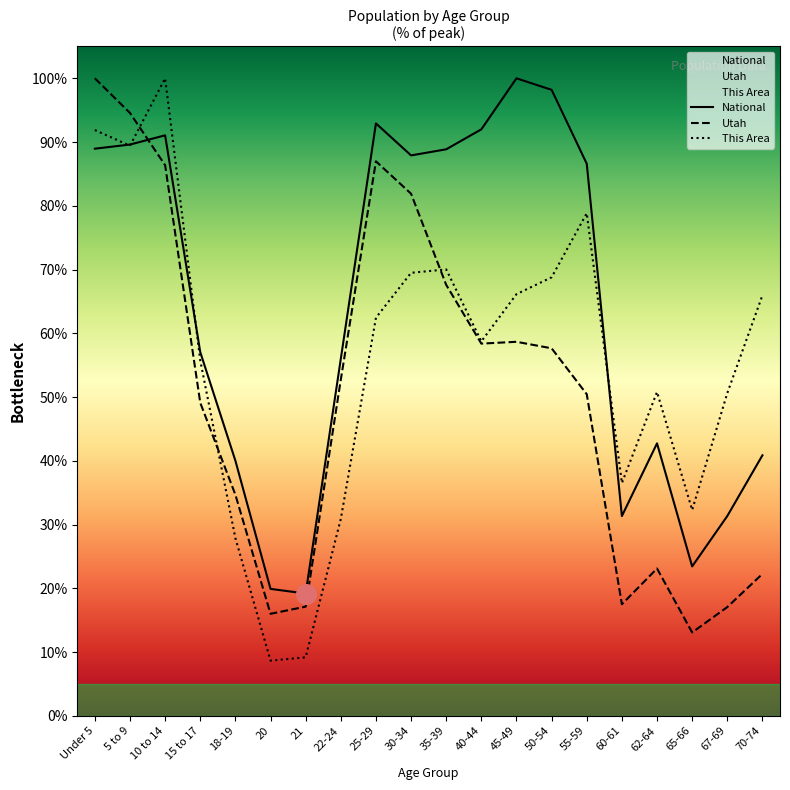

At how many categories does at least one series exceed 98?

4